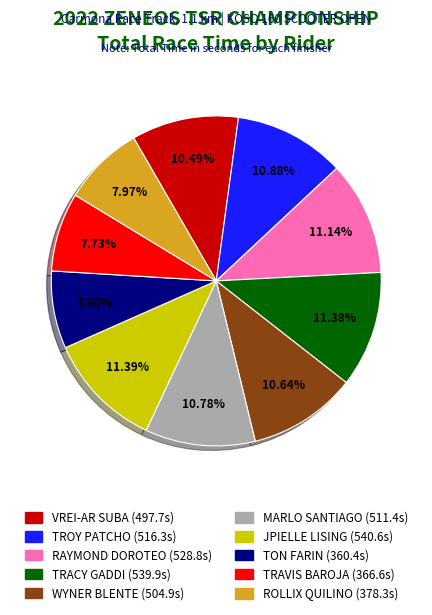

Which has a higher value, TON FARIN or TRACY GADDI?

TRACY GADDI